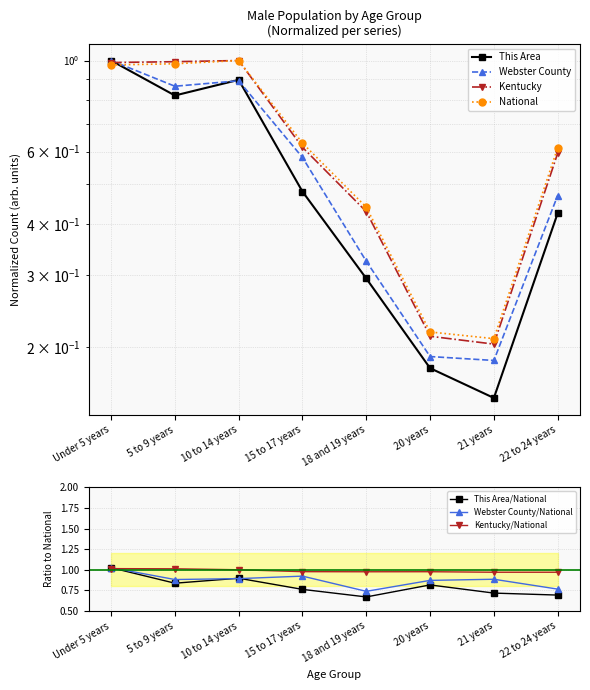

What position from the left is 15 to 17 years?

4